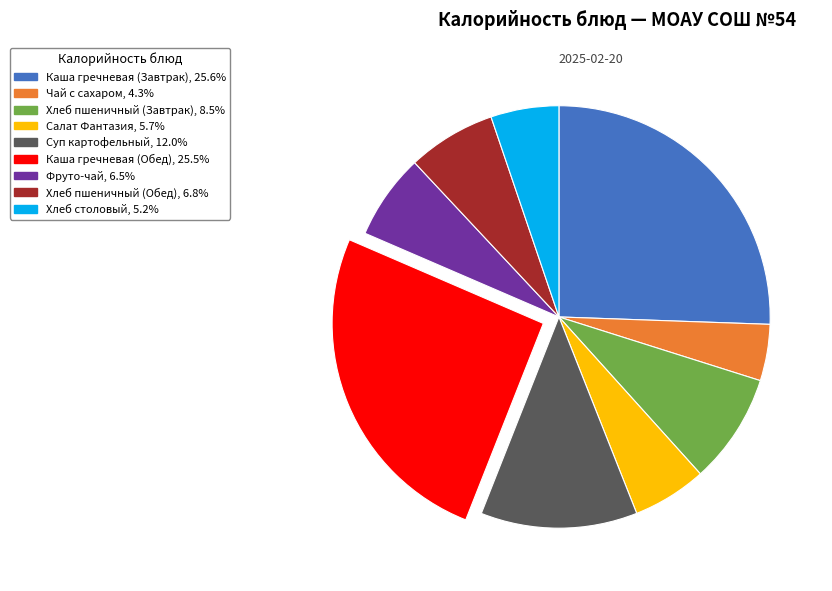

Between Каша гречневая (Завтрак) and Чай с сахаром, which is larger?

Каша гречневая (Завтрак)